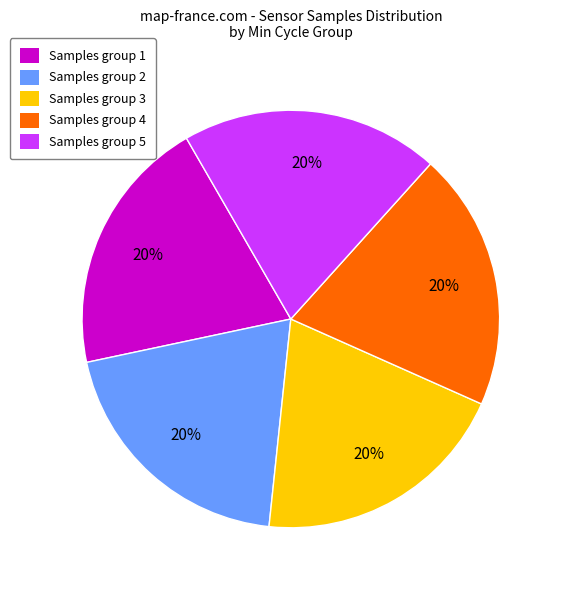

The Samples group 2 slice represents 20% of the pie. True or false?

True